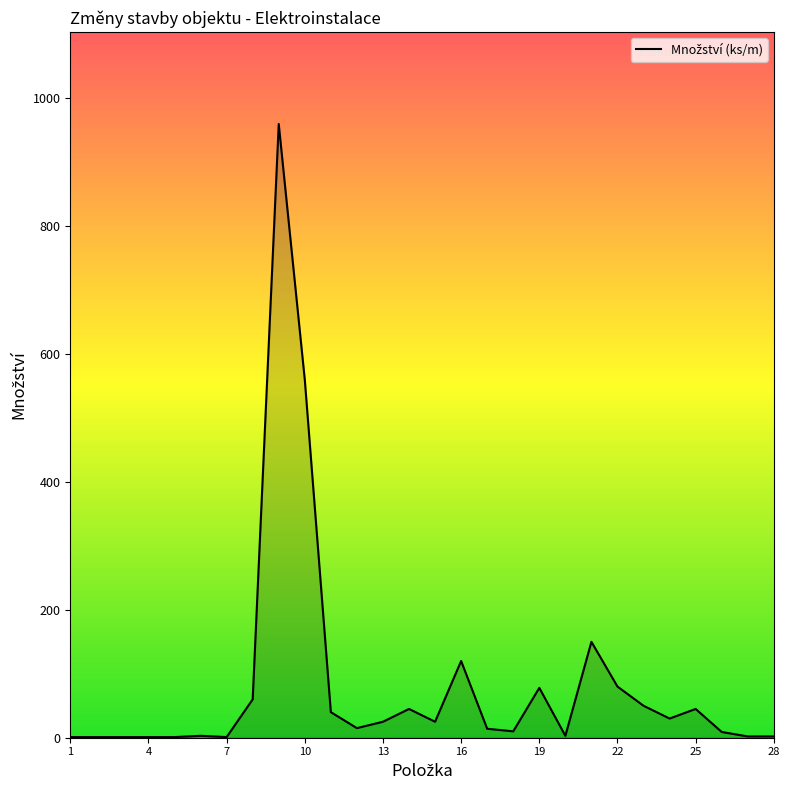

What is the greatest value displayed?

960